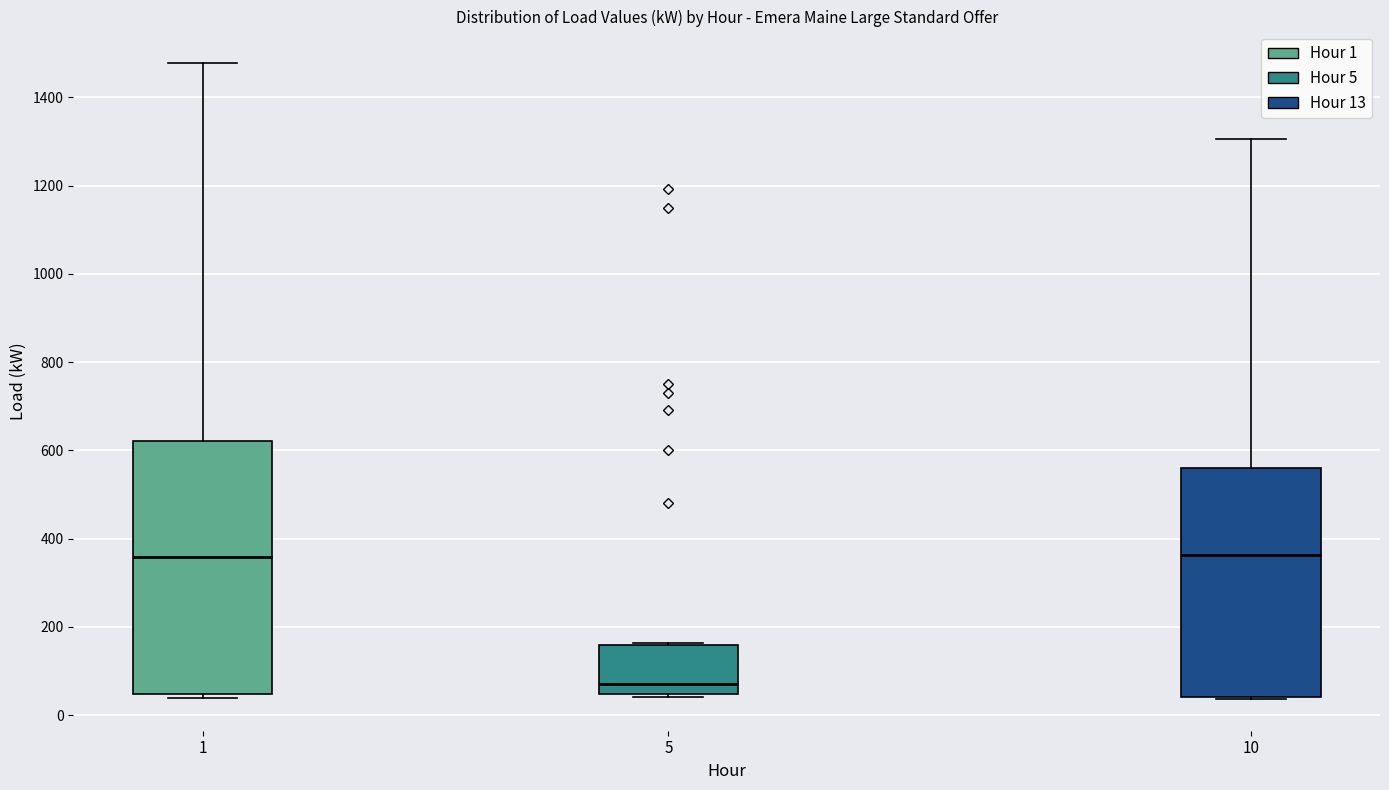

Which box has the lowest median line?

5